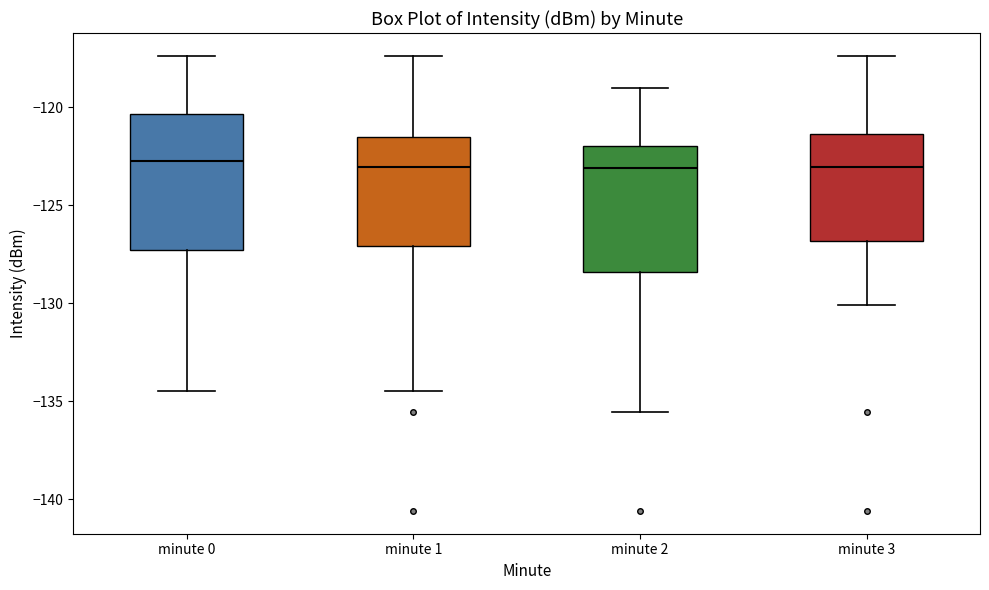

Reading left to right, transcribe this box plot: for each box, give where its median line is, the range the box spans, and where its two whiskers end, as read against the y-axis. The values are not printed on the chart, so give them approximately, as read against the axis.

minute 0: median -123.0, box -127.5 to -120.5, whiskers -134.5 to -117.5
minute 1: median -123.0, box -127.0 to -121.5, whiskers -134.5 to -117.5
minute 2: median -123.0, box -128.5 to -122.0, whiskers -135.5 to -119.0
minute 3: median -123.0, box -127.0 to -121.5, whiskers -130.0 to -117.5